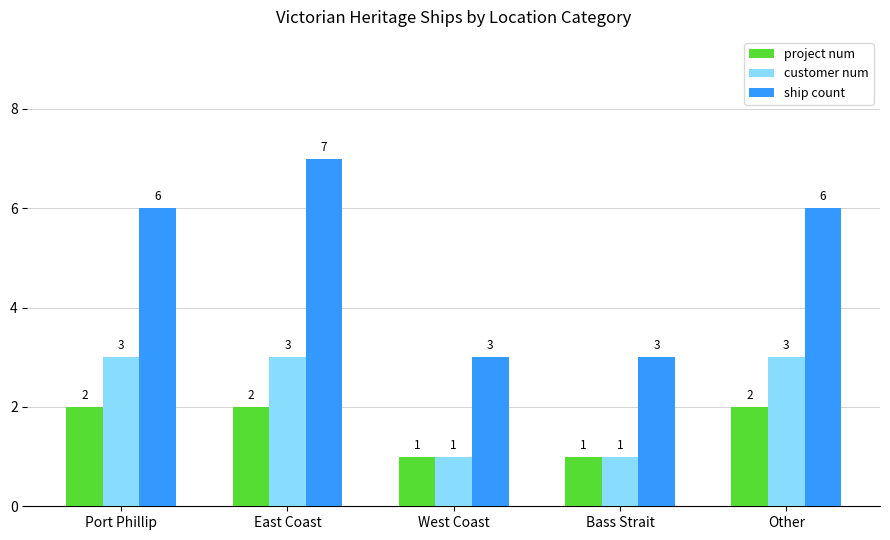

At how many categories does at least one series exceed 4?

3